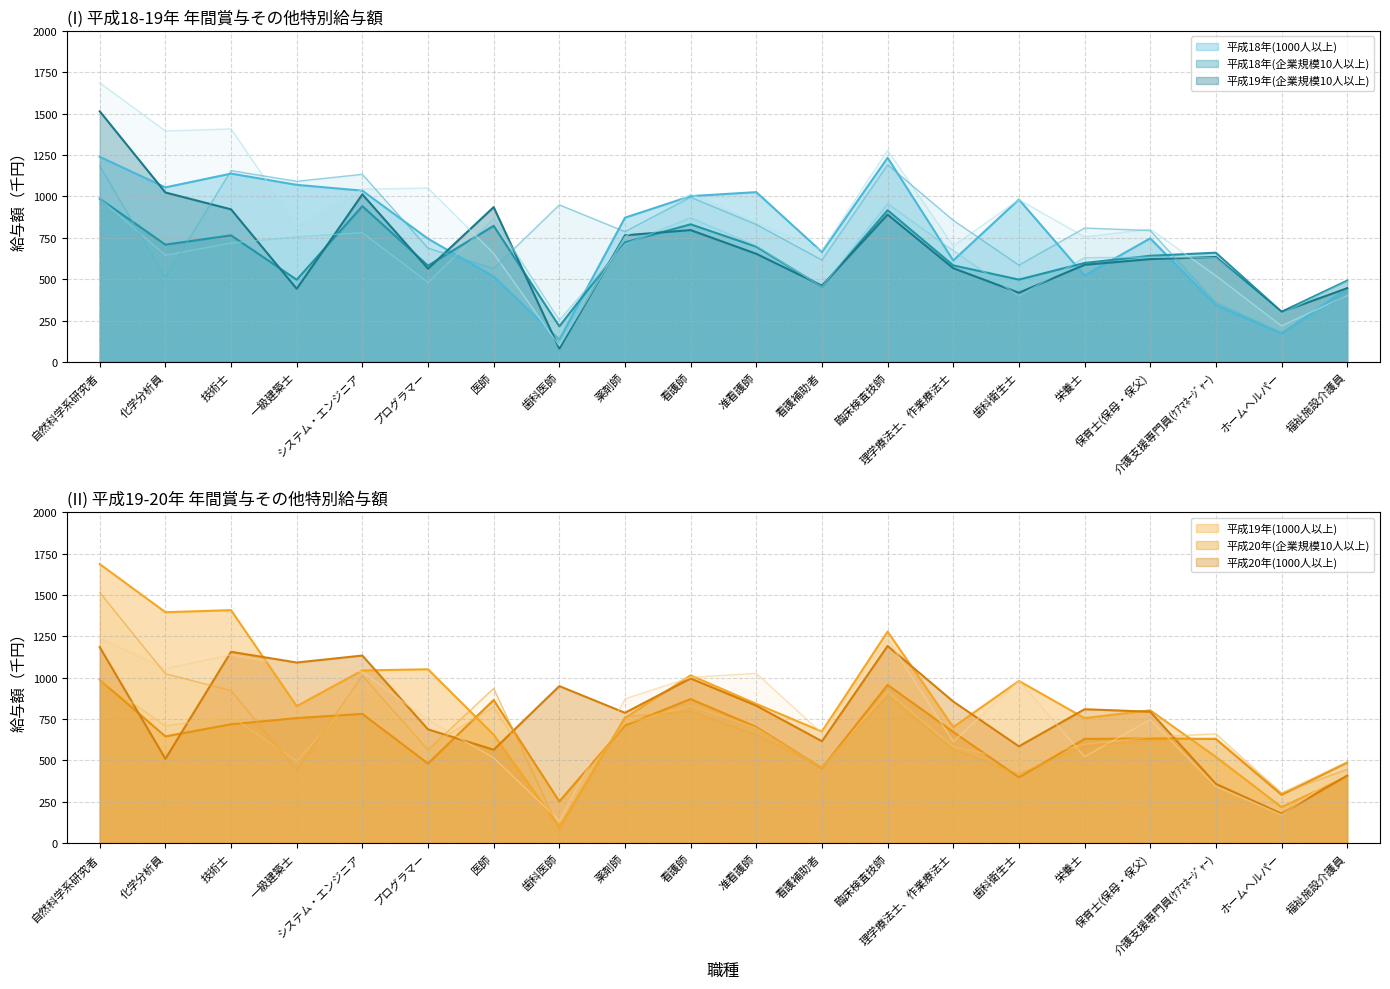

True or false: 平成20年(1000人以上) and 平成18年(企業規模10人以上) intersect in this chart.

True